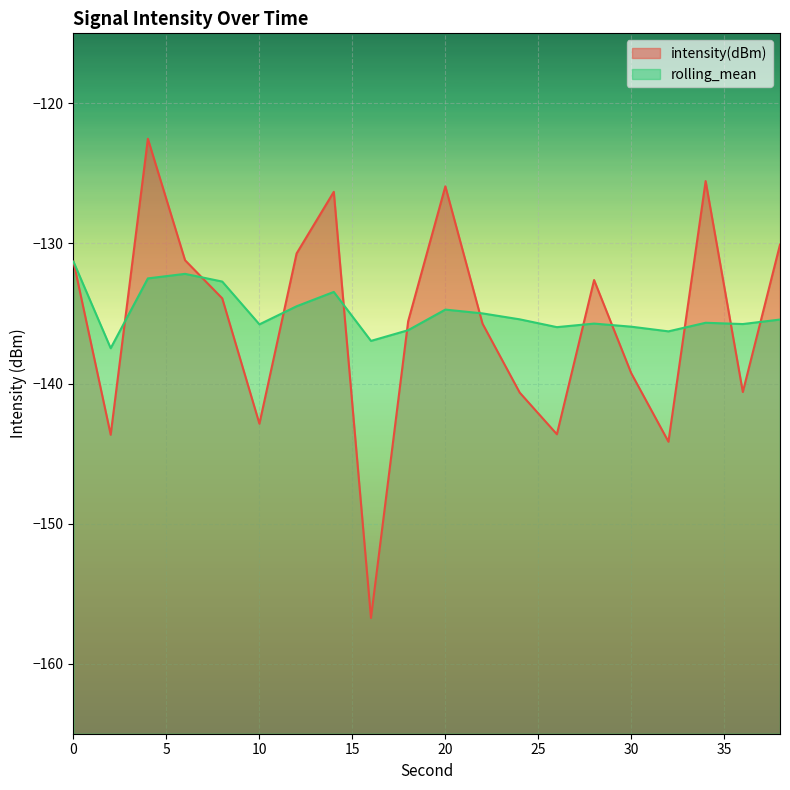

What is the value of the intensity(dBm) point at the 9th from the left?

-156.7